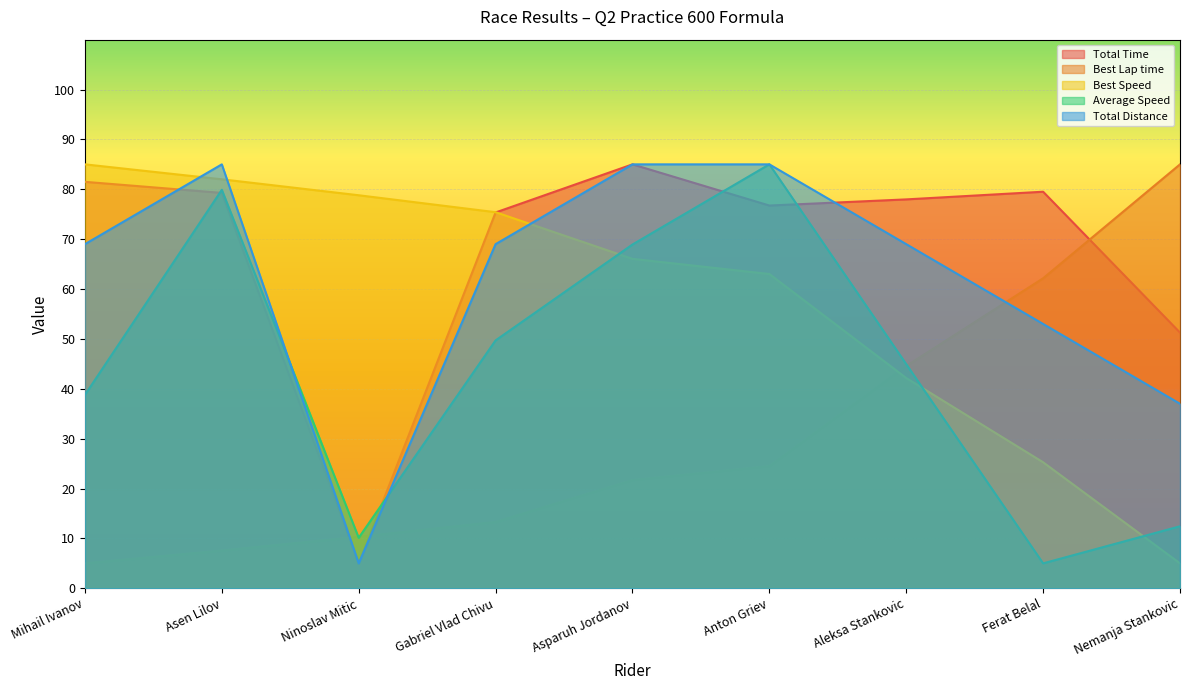

What is the value of the Total Time point at the 2nd from the left?

79.3